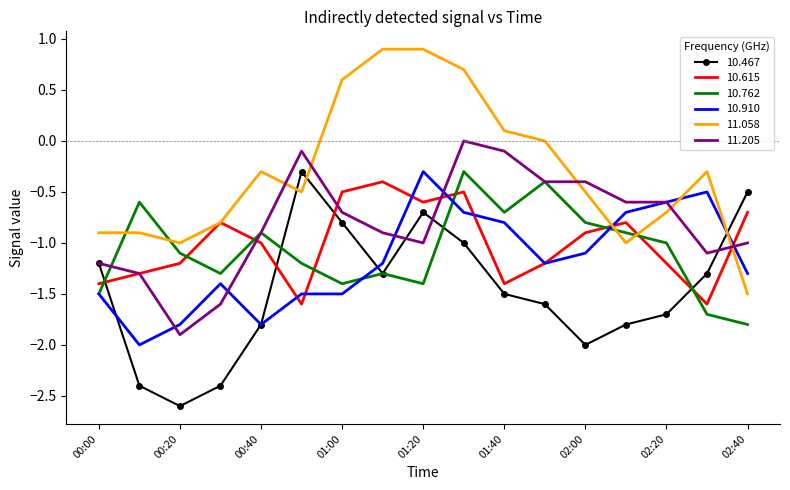

What is the smallest value displayed?

-2.6